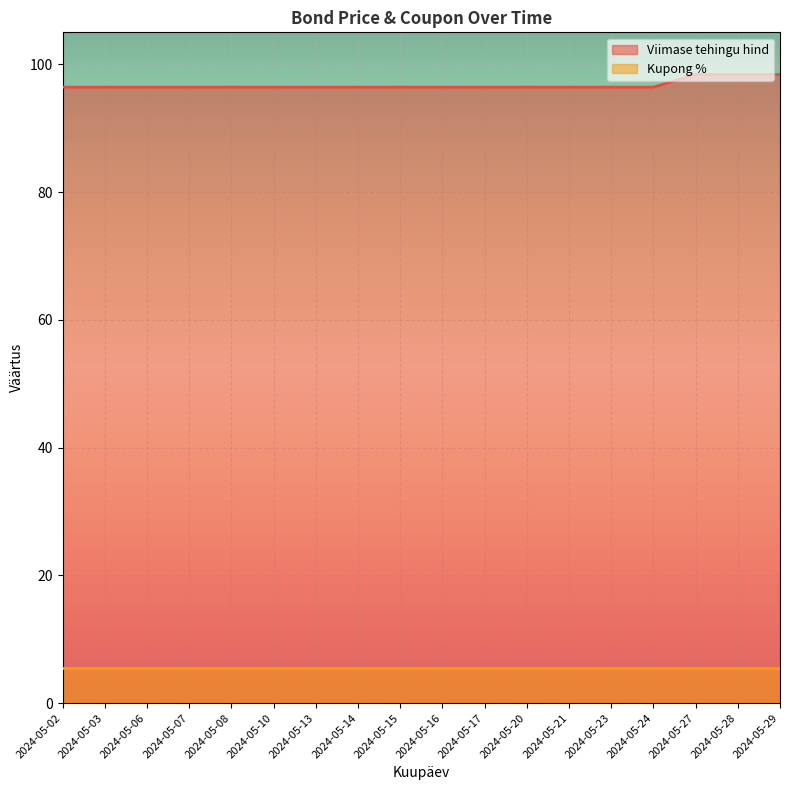

True or false: Kupong % (line) has more than 1 points higher than both neighbors.

False